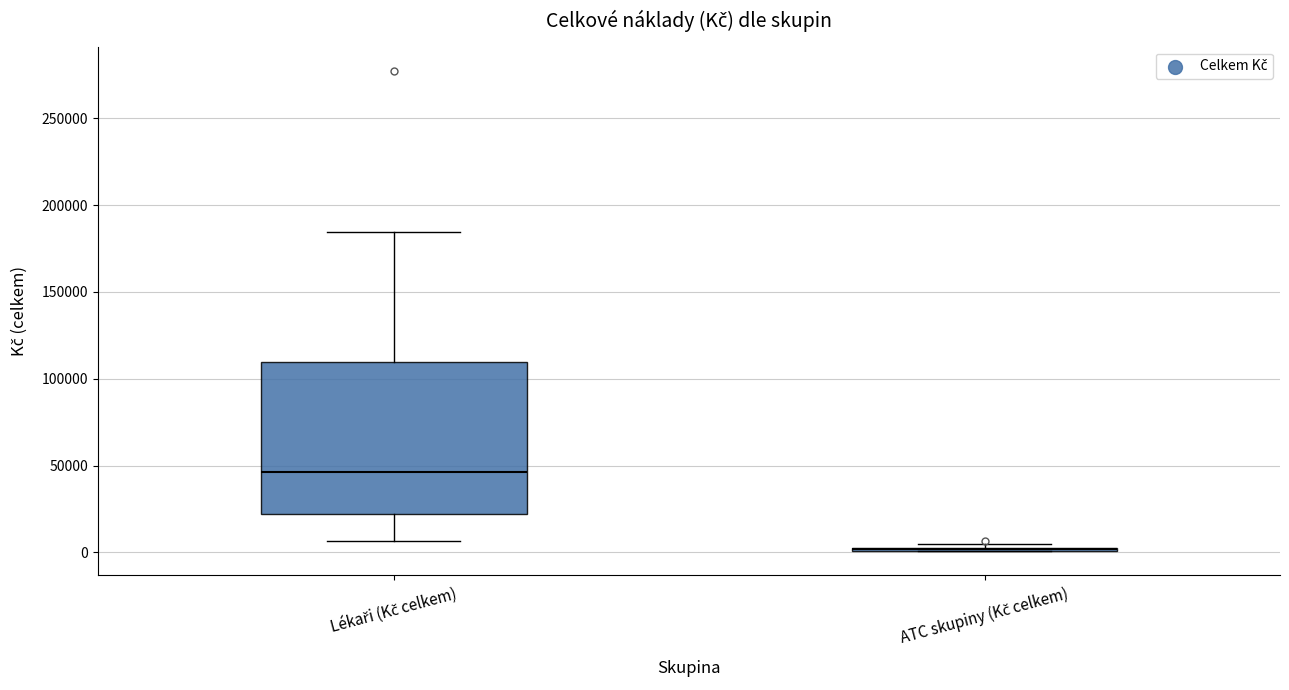

Reading left to right, read every box against the y-axis: the position of its median line, the range the box covers, and the ends of its whiskers. The values are not printed on the chart, so give them approximately, as read against the axis.

Lékaři (Kč celkem): median 45000, box 20000 to 110000, whiskers 5000 to 185000
ATC skupiny (Kč celkem): box collapsed to a line at 0, whiskers 0 to 5000